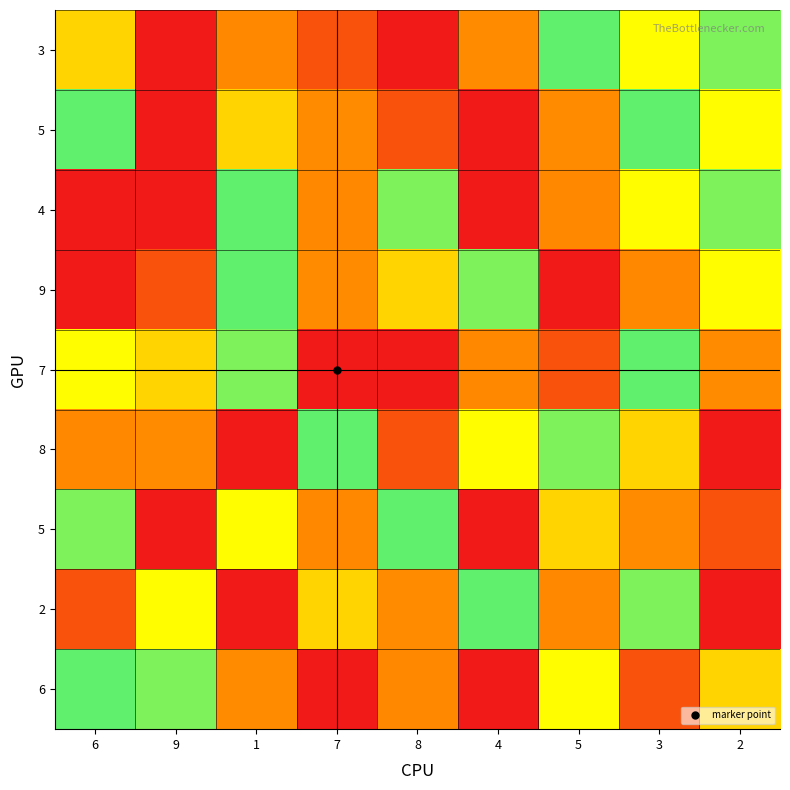

Which label corresponds to the largest value in the chart?

8